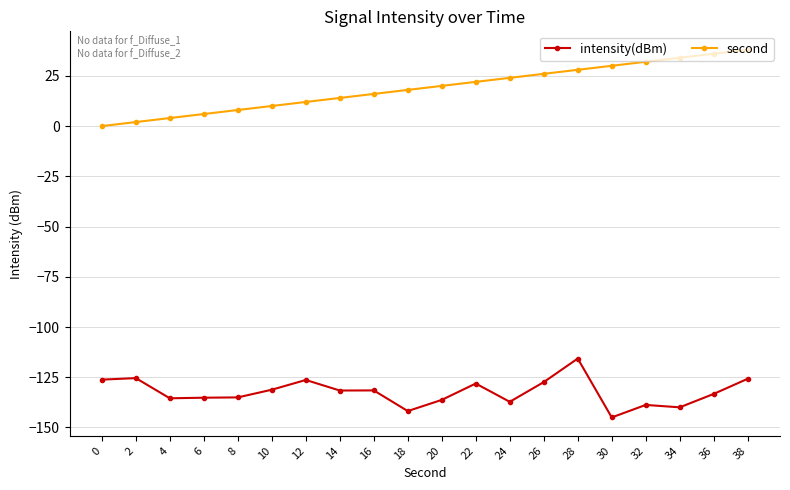

What is the difference between the intensity(dBm) values at 4 and 16?

3.9